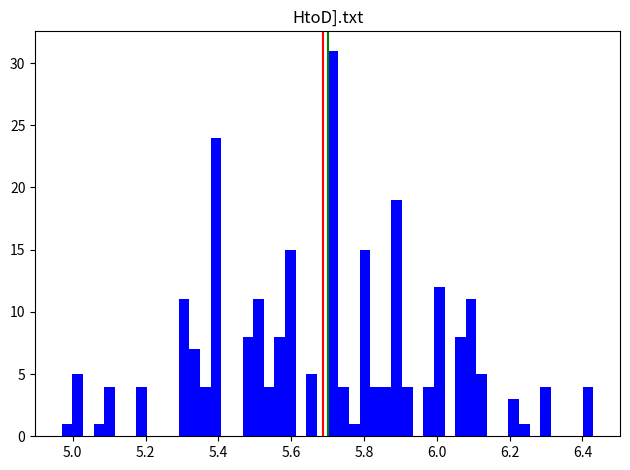

Around what value on the x-axis is the tallest bar? Give the approximate position of its centre, as read against the axis.

5.72